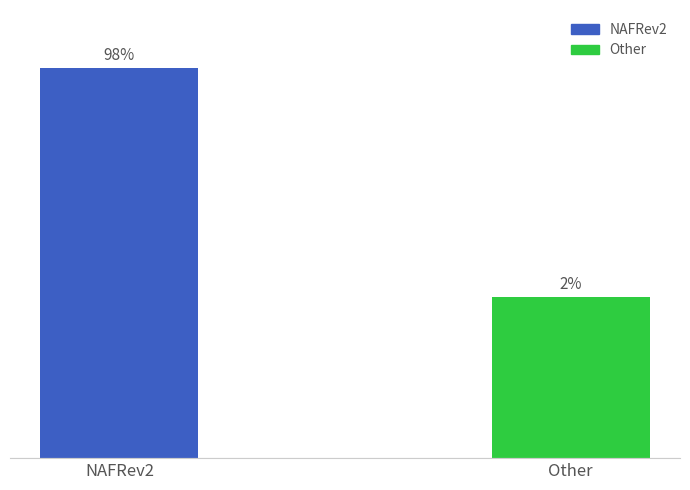

True or false: the data shows 43 at NAFRev2.

False